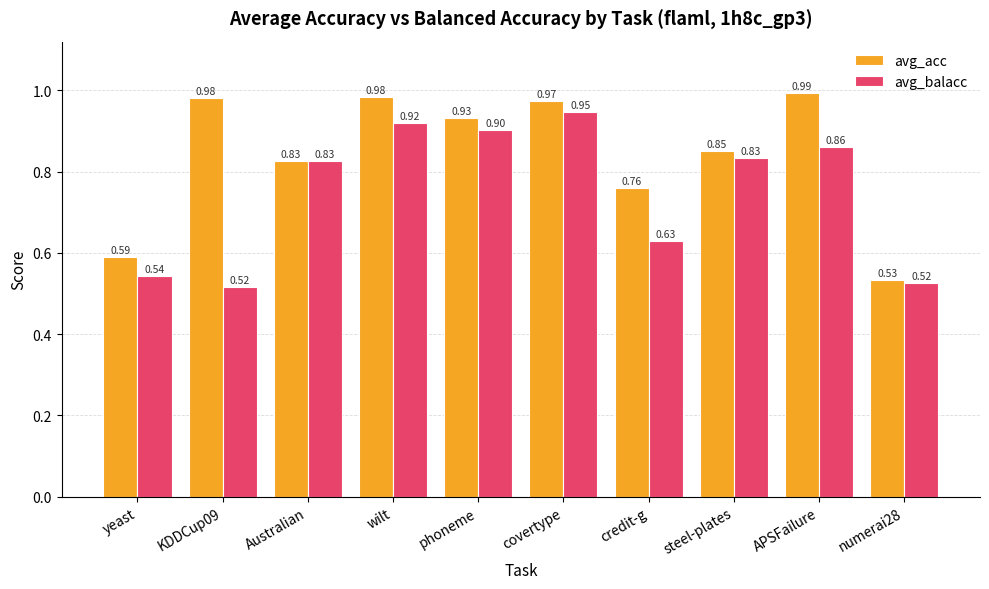

What are all the series names shown in the legend?

avg_acc, avg_balacc